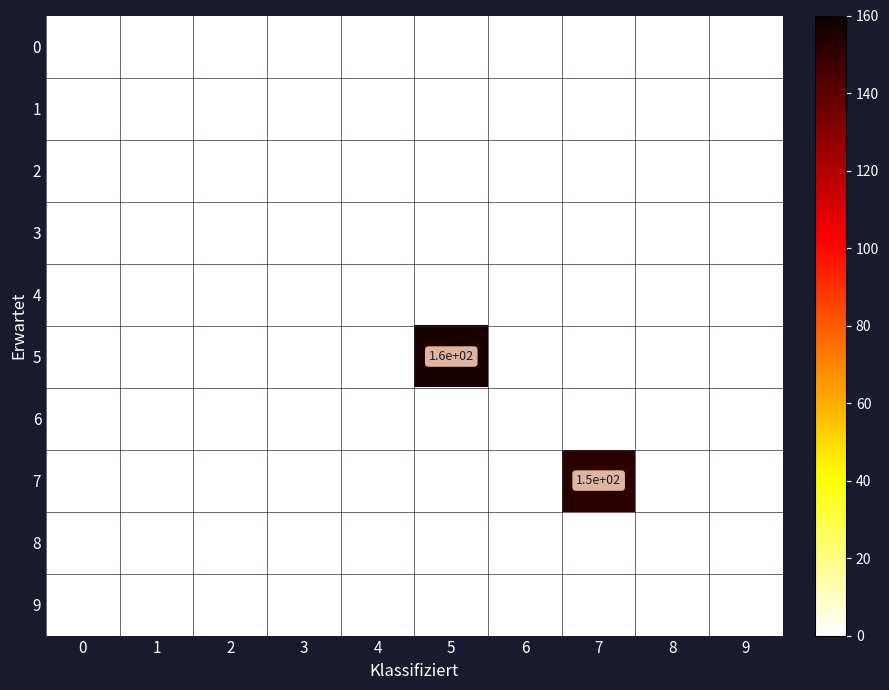

What is the difference between the maximum and minimum values in the 5 series?

160